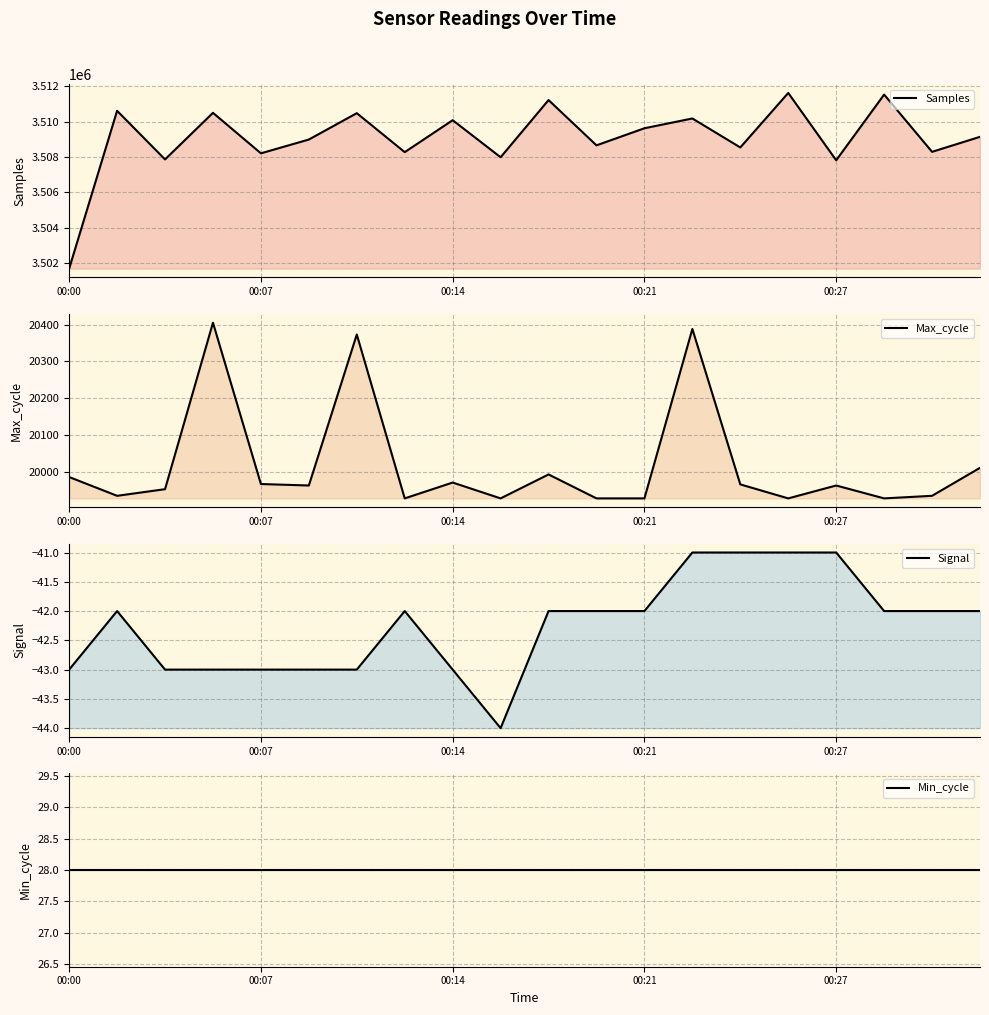

Does the chart have visible grid lines?

Yes